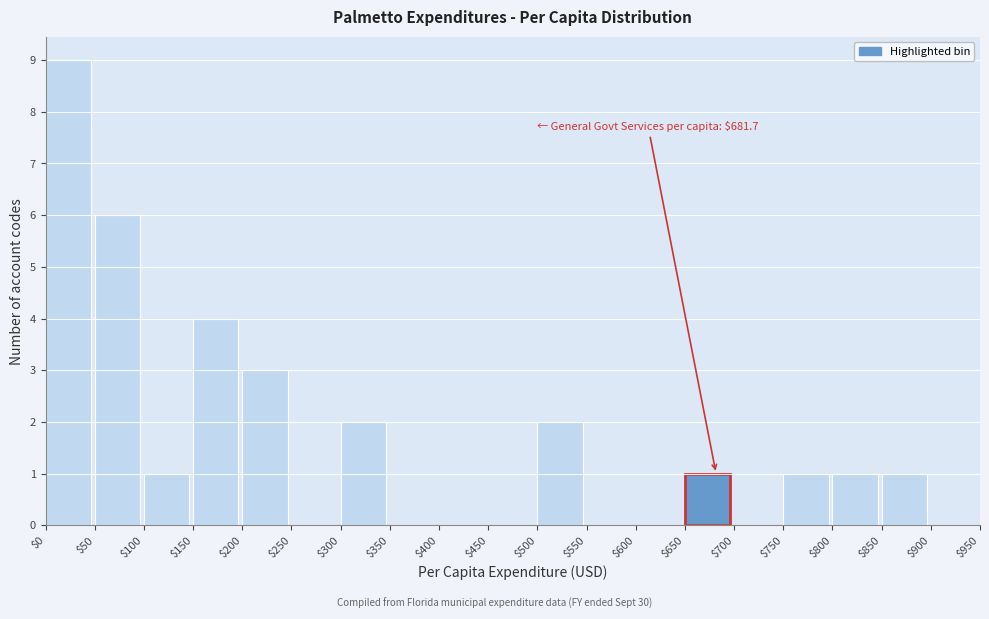

Which range on the x-axis has the tallest bar?

$0 to $50